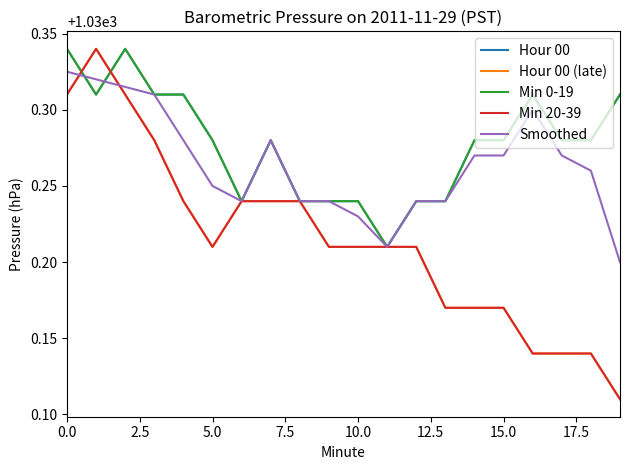

Count the Min 0-19 values in the range 1030 to 1031.

20